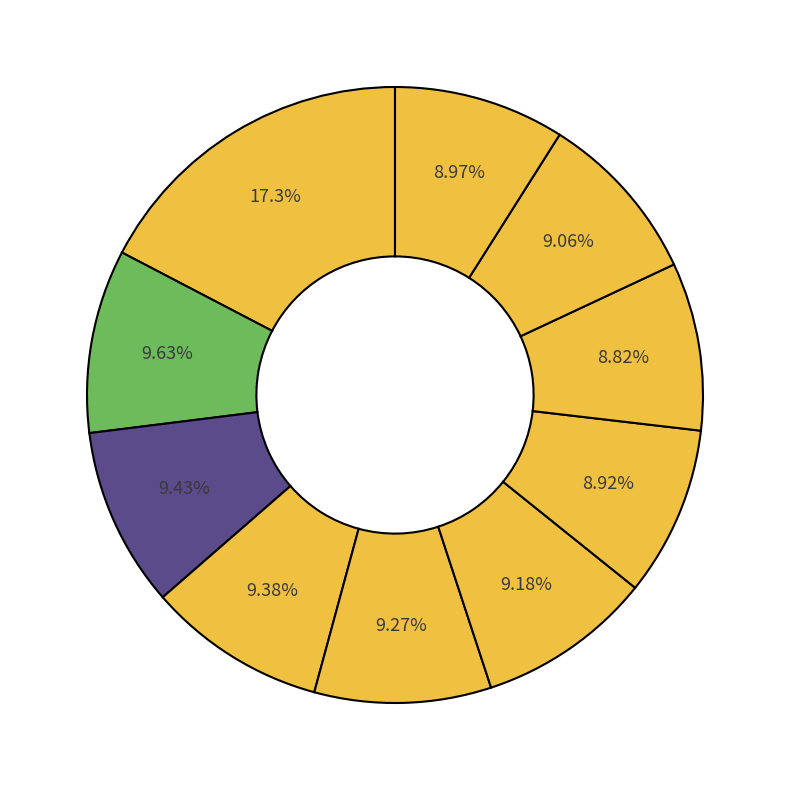

Is there any slice that represents more than half of the pie?

No